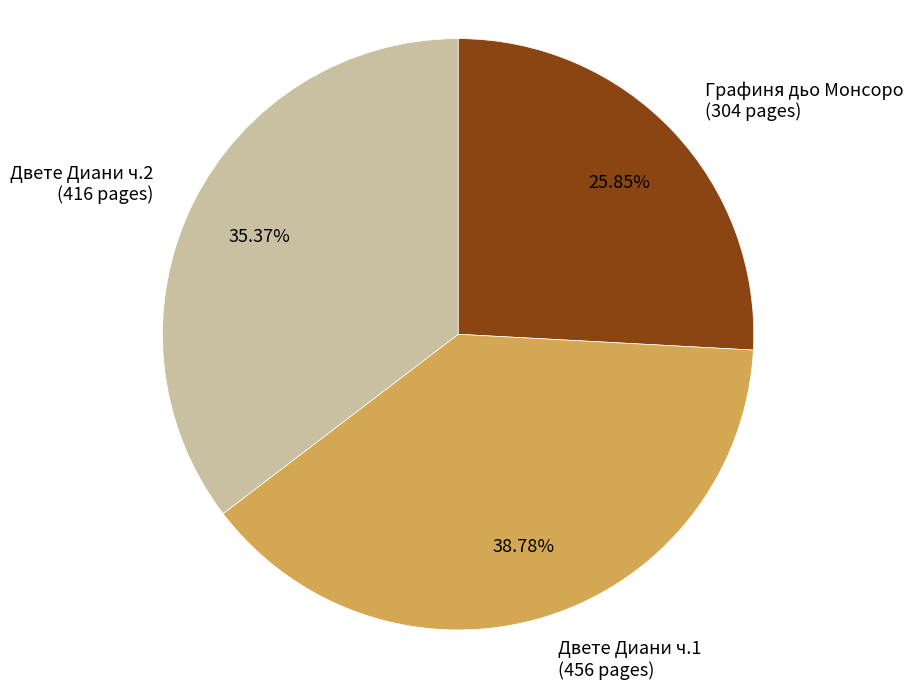

How many segments does this pie chart have?

3